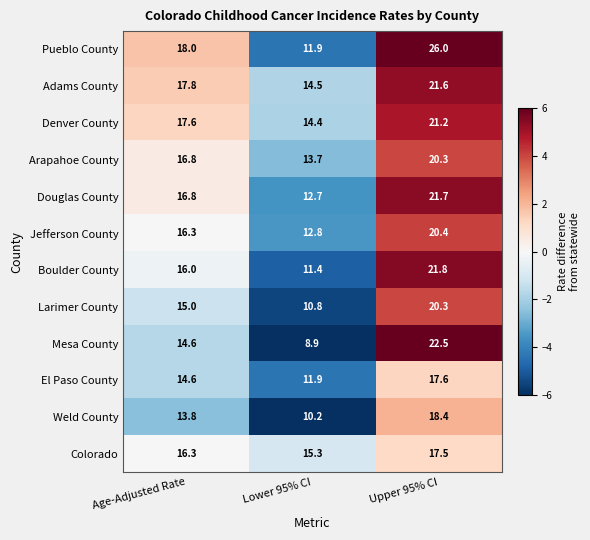

The value of Colorado at Lower 95% CI is 15.3. True or false?

True